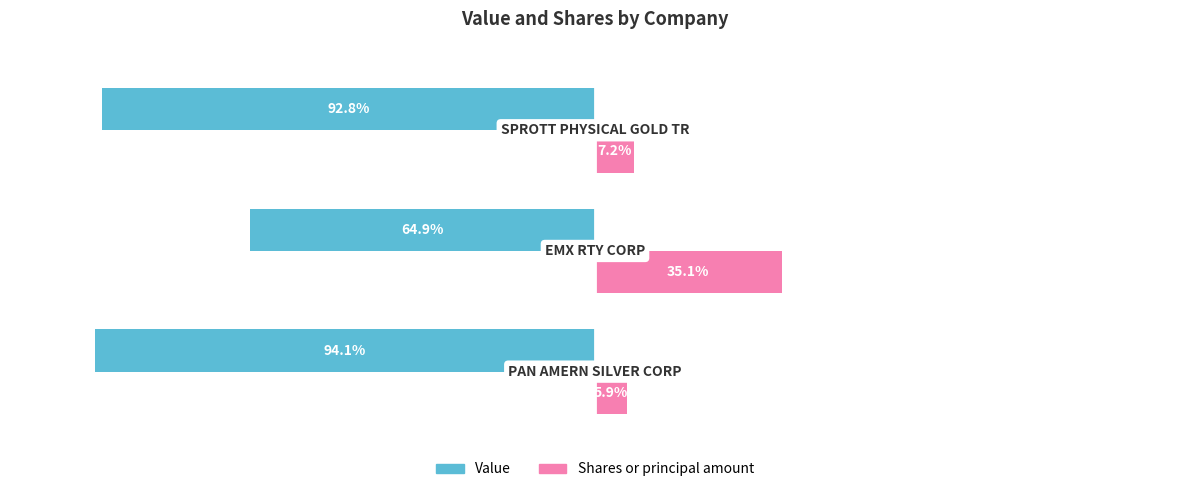

Rank the series by their average value, from highest to lowest.

Shares or principal amount, Value